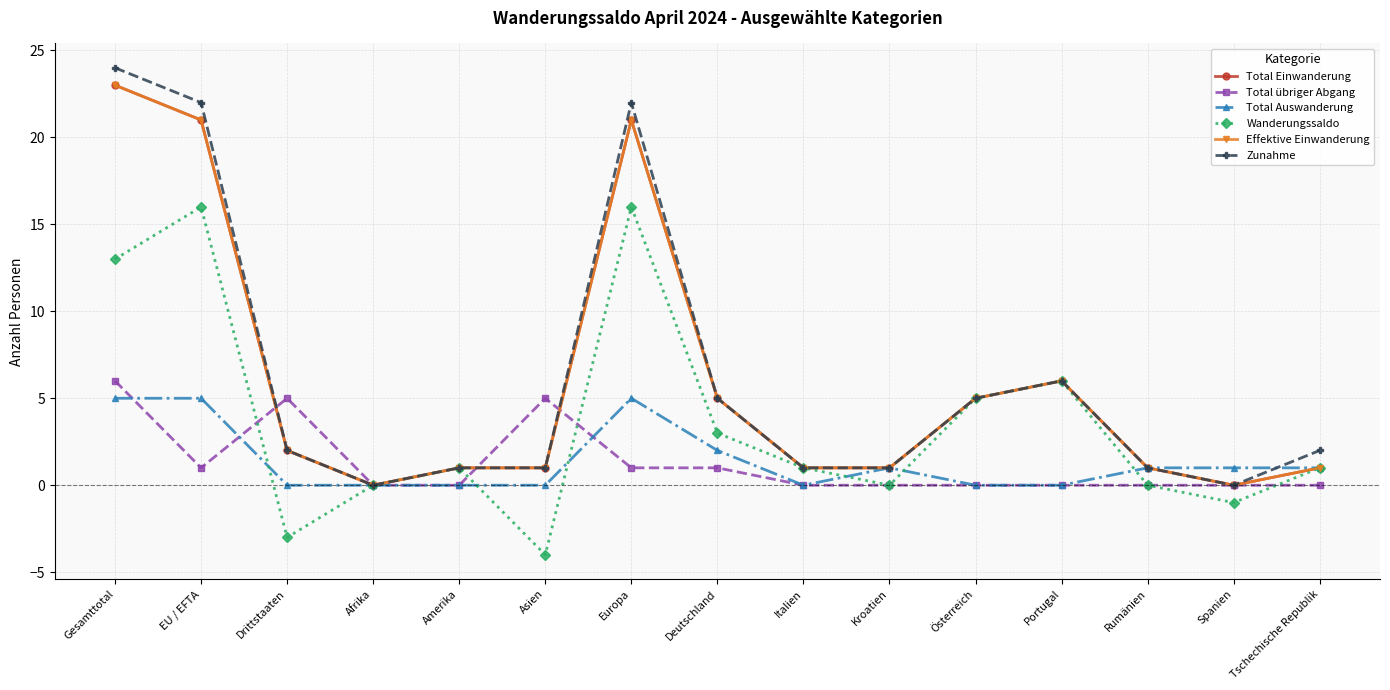

True or false: Effektive Einwanderung has a value of 1 at Tschechische Republik.

True